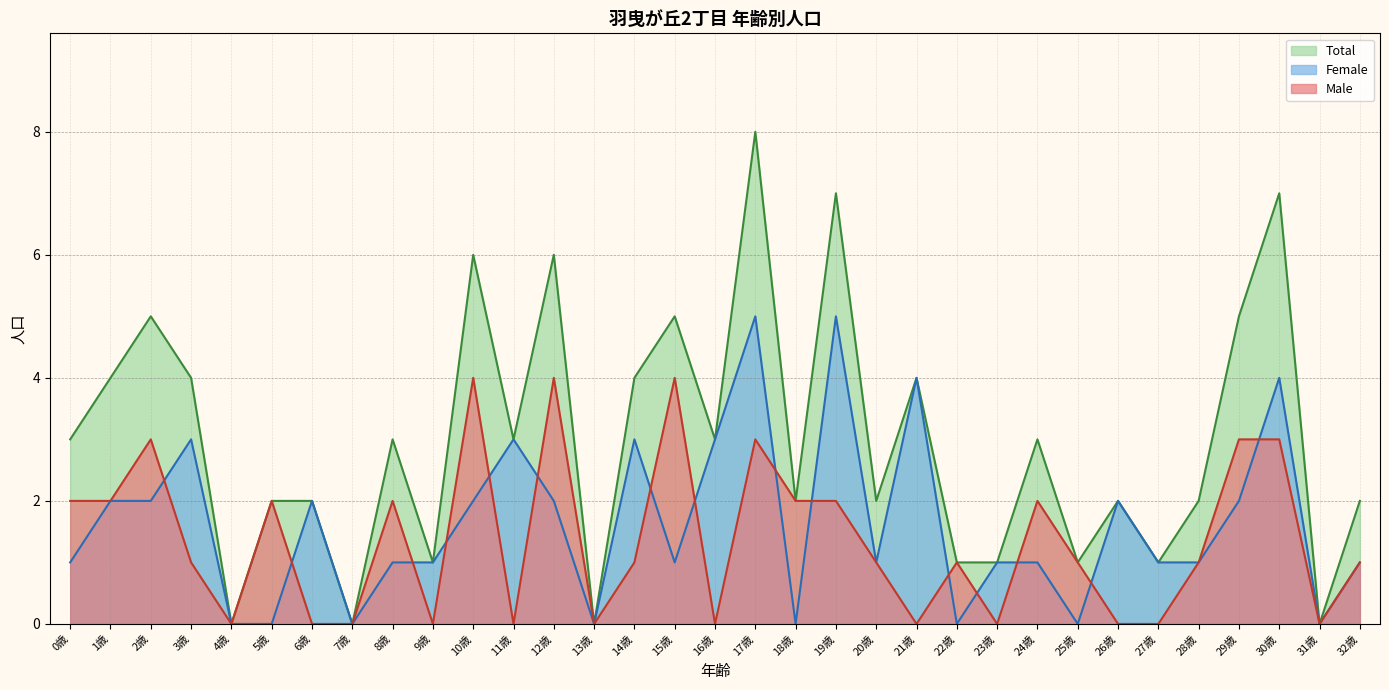

Rank the categories by Male value from lowest to highest.

4歳, 6歳, 7歳, 9歳, 11歳, 13歳, 16歳, 21歳, 23歳, 26歳, 27歳, 31歳, 3歳, 14歳, 20歳, 22歳, 25歳, 28歳, 32歳, 0歳, 1歳, 5歳, 8歳, 18歳, 19歳, 24歳, 2歳, 17歳, 29歳, 30歳, 10歳, 12歳, 15歳